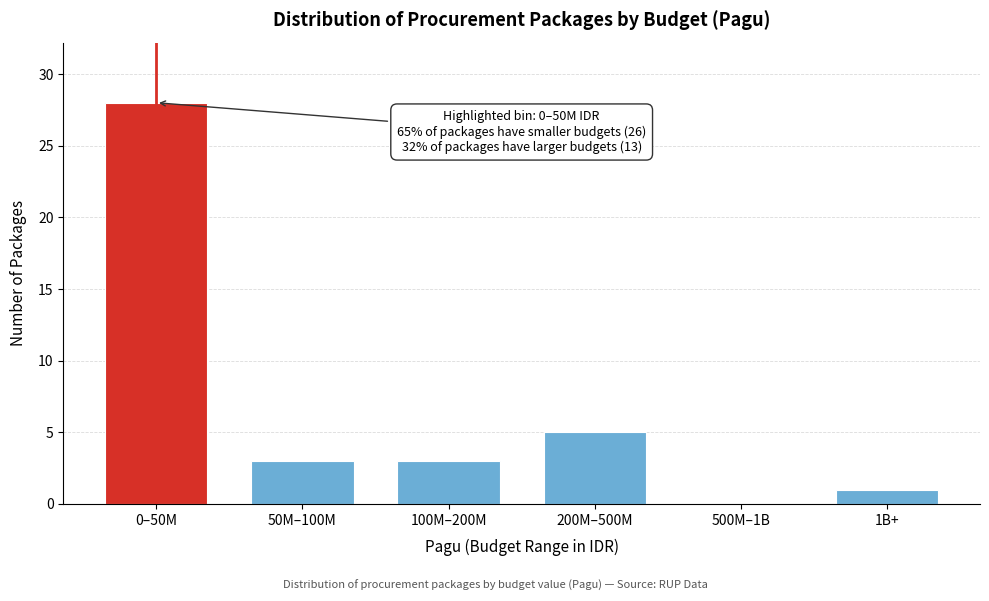

Reading right to left, list all the values displayed in this chart.

1B+=1	500M–1B=0	200M–500M=5	100M–200M=3	50M–100M=3	0–50M=28